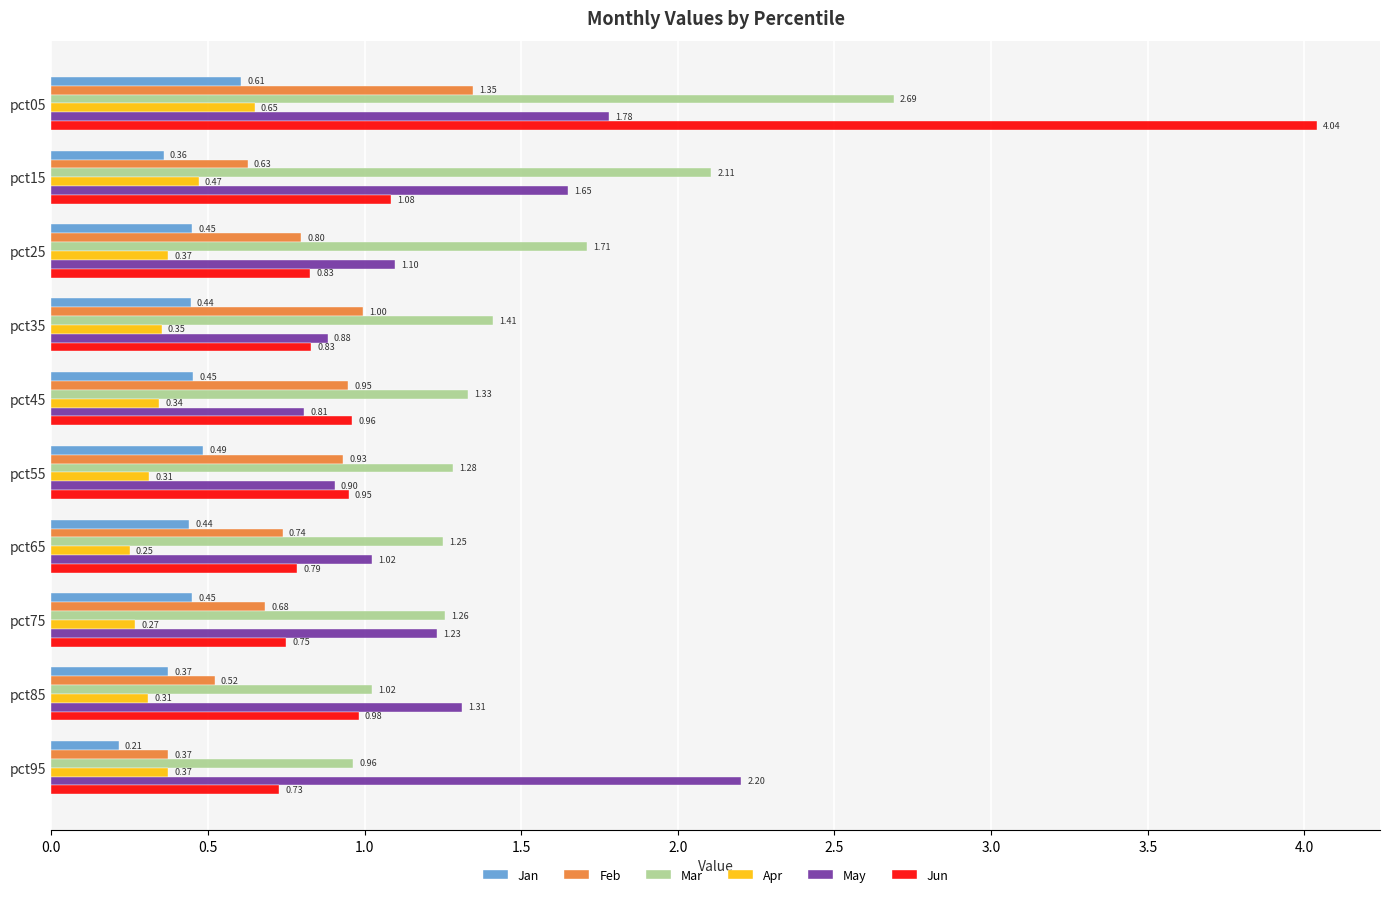

Which series has the widest spread of values?

Jun